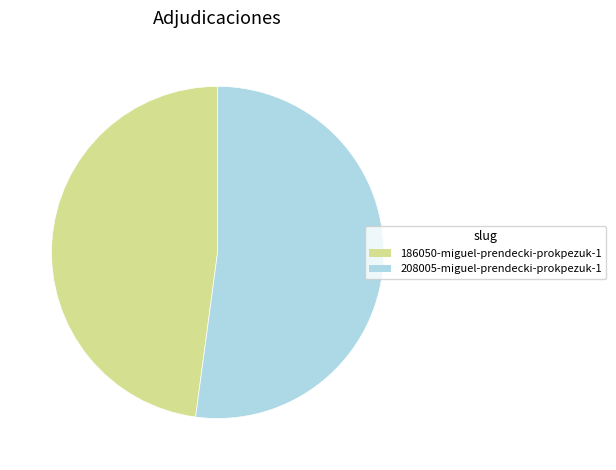

Count the number of slices in the pie.

2